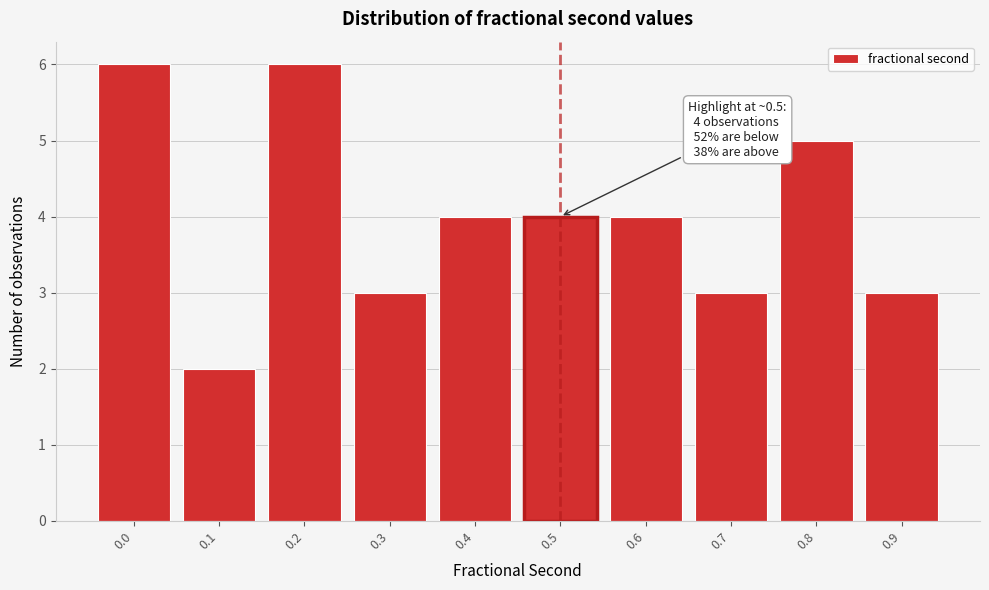

Reading left to right, extract all data points from this chart.

0.0=6	0.1=2	0.2=6	0.3=3	0.4=4	0.5=4	0.6=4	0.7=3	0.8=5	0.9=3